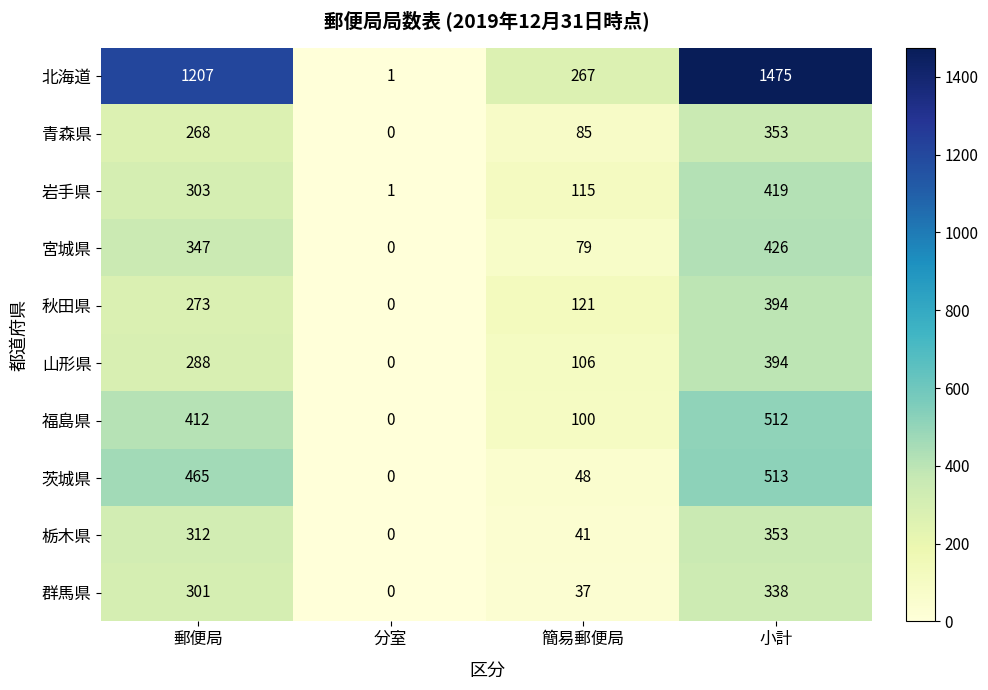

At which category is the sum across all series the highest?

小計